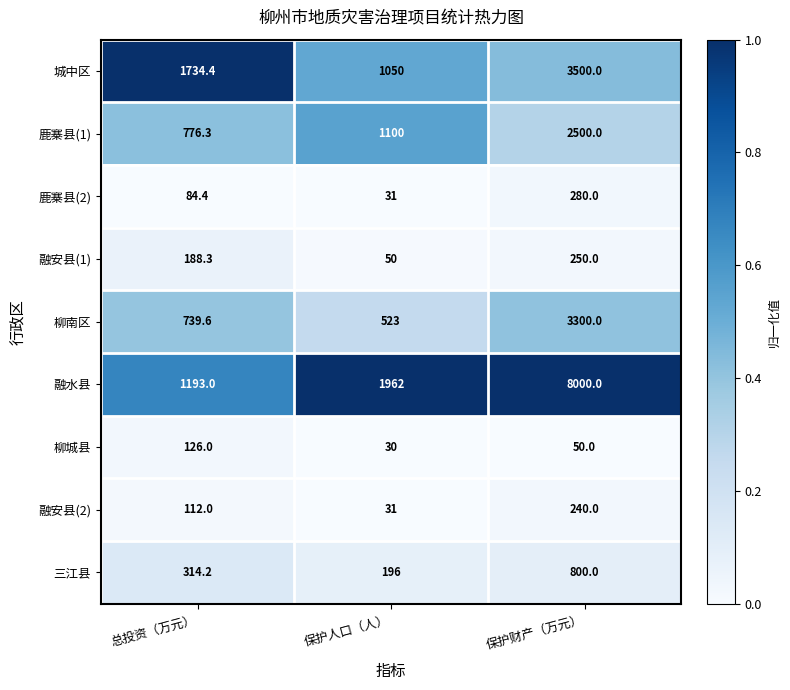

Rank the categories by 柳南区 value from lowest to highest.

保护人口（人）, 总投资（万元）, 保护财产（万元）